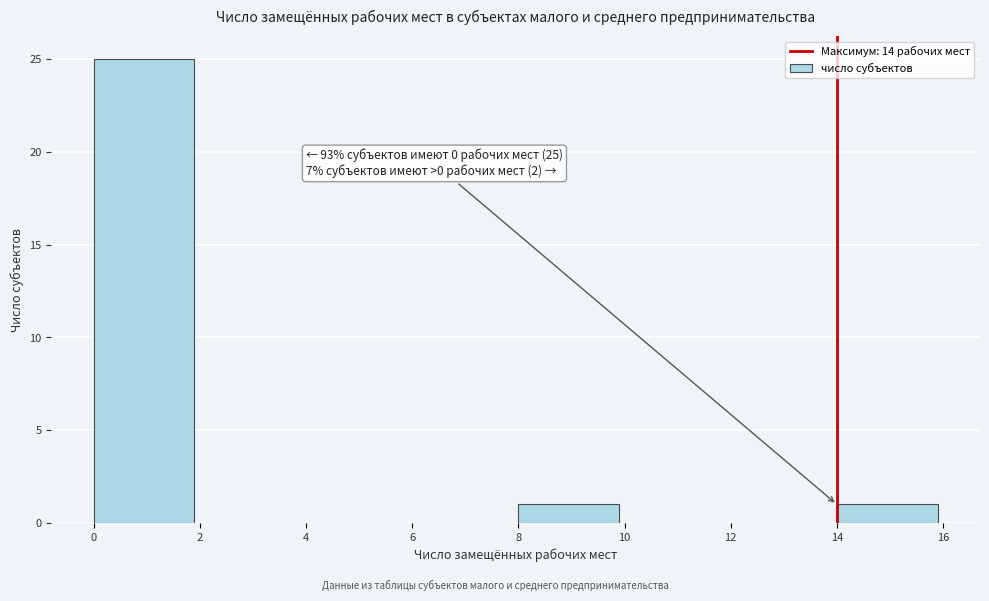

Over which range of the x-axis is the bar tallest?

0 to 2